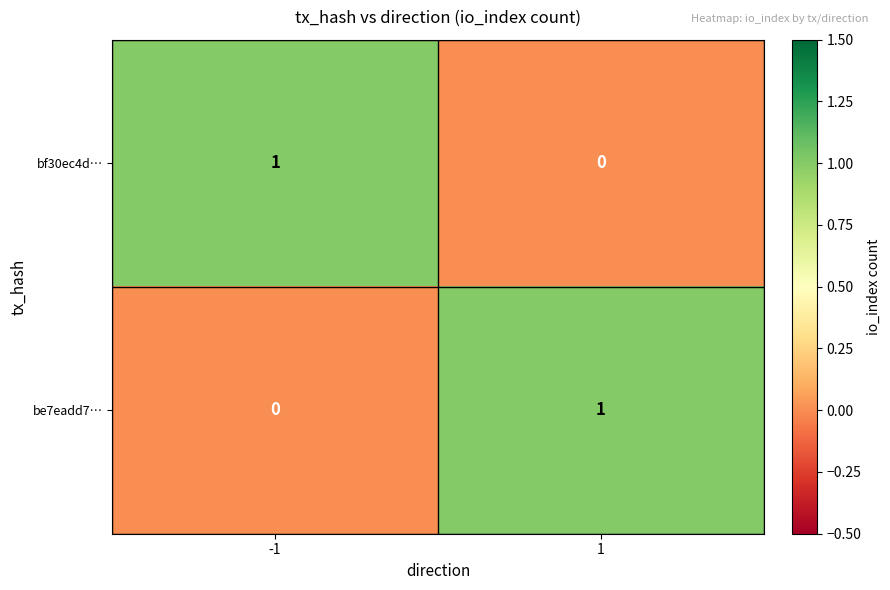

What is the total value across all series at -1?

1